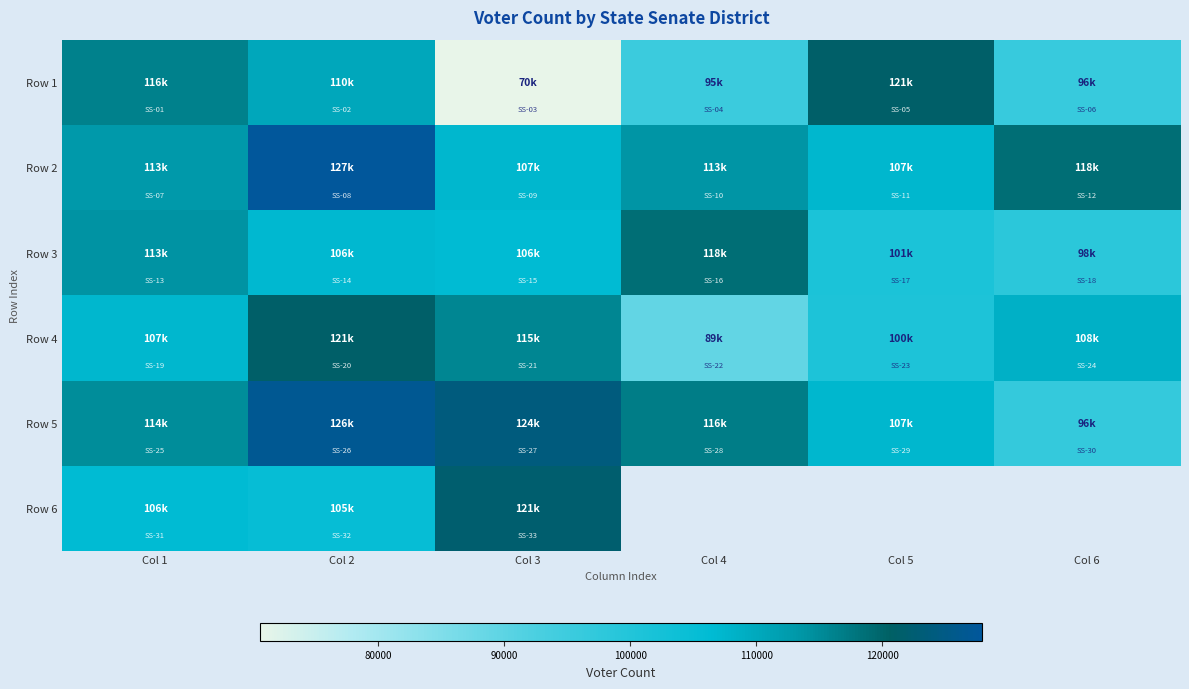

What is the difference between the Row 3 values at Col 3 and Col 2?

332.0